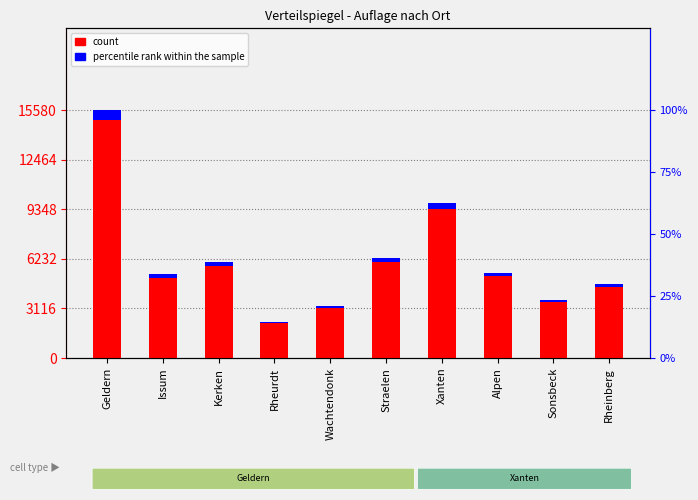

At which category does the chart reach its minimum across all series?

Rheurdt